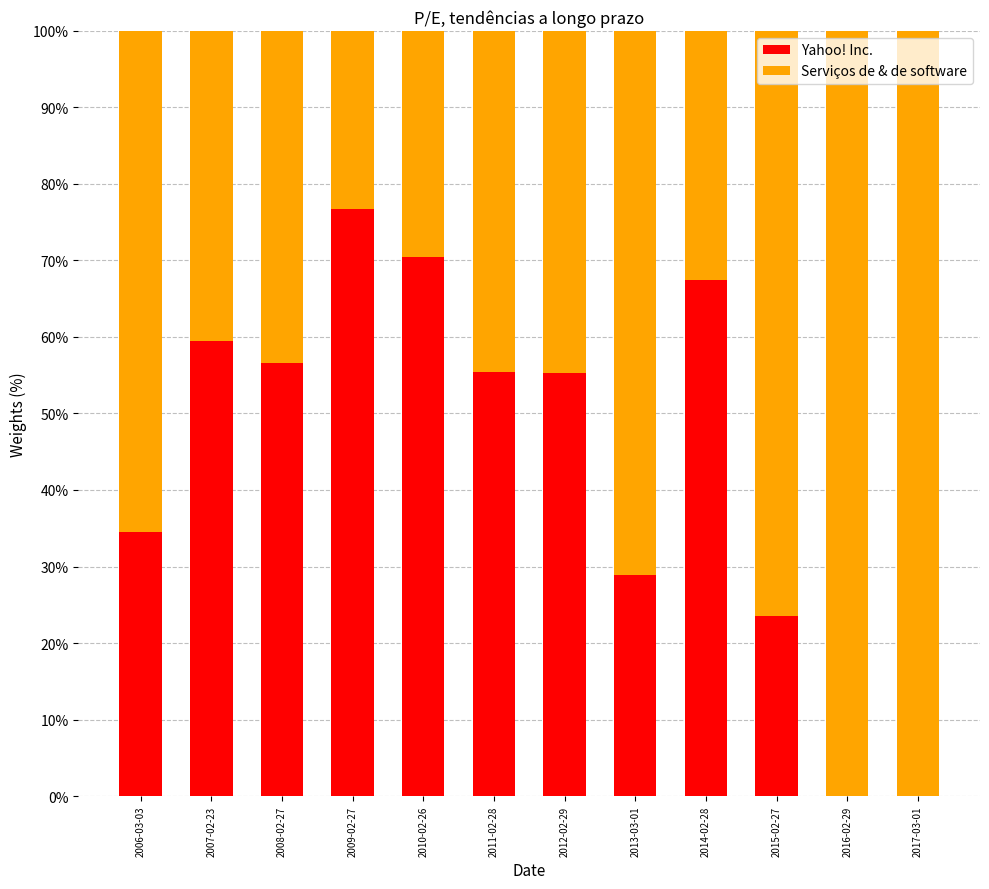

What is the total value across all series at 2013-03-01?

100.0